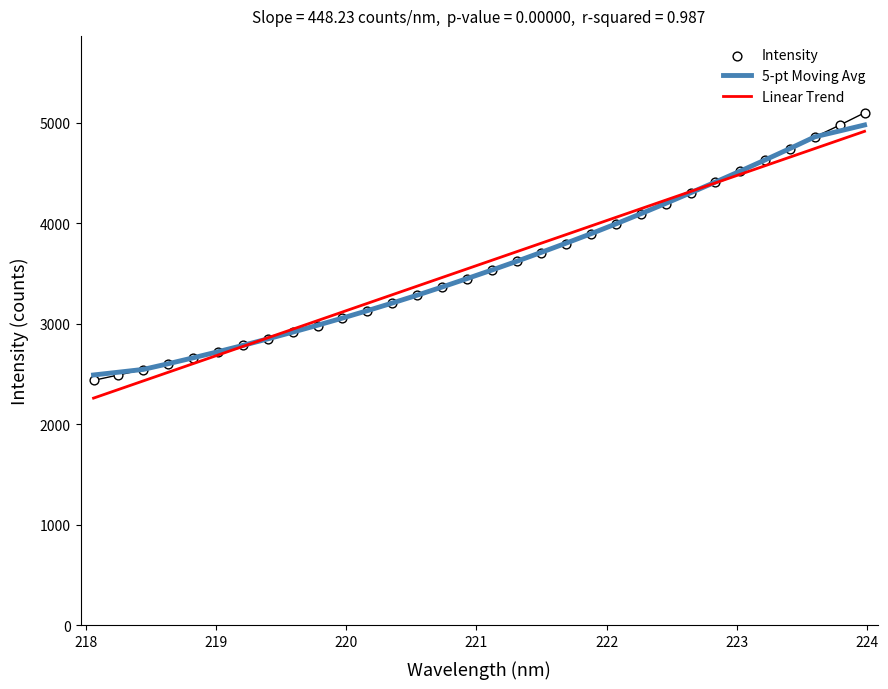

Which series has the largest total across all categories?

Linear Trend